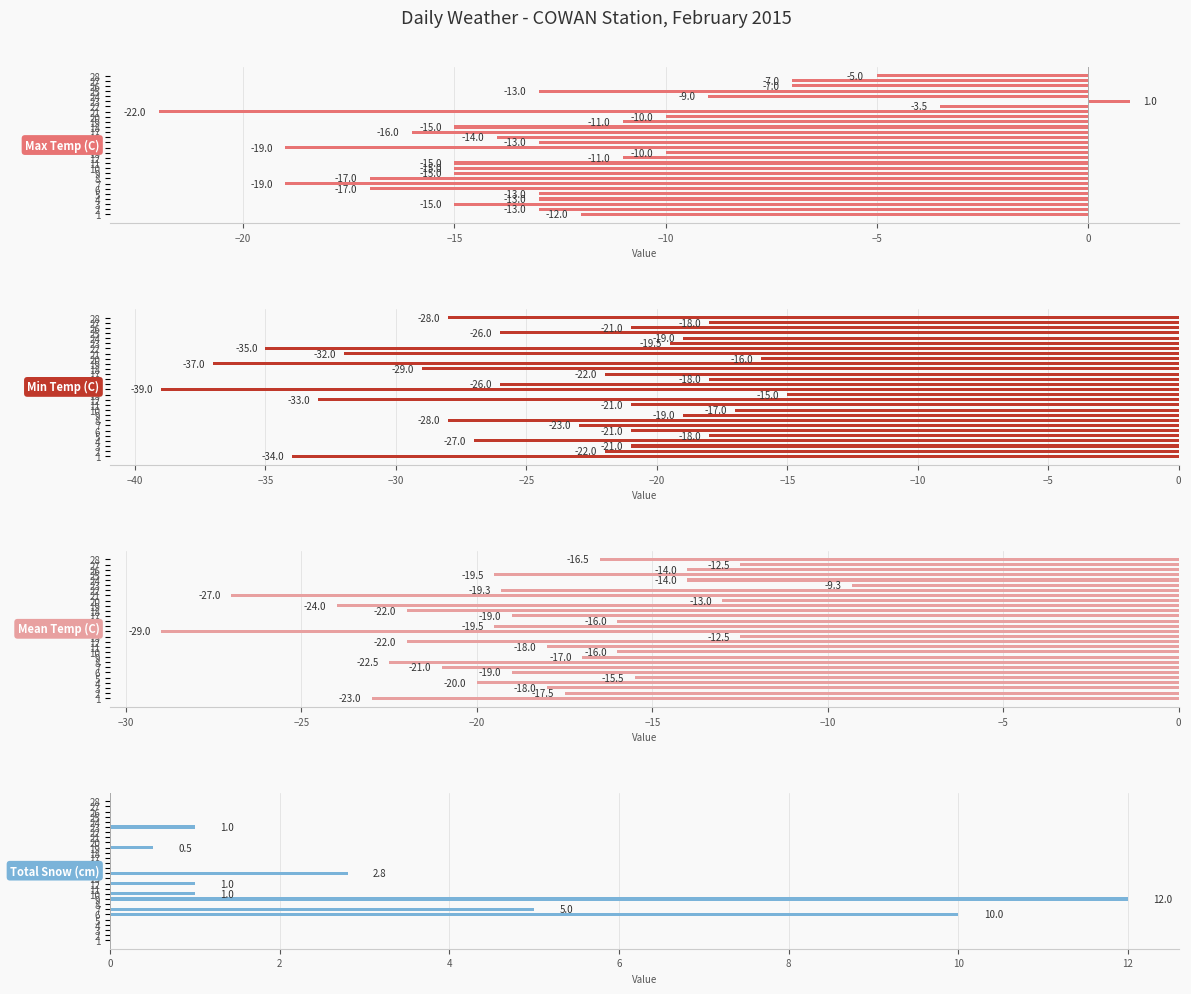

How many positive values does the Max Temp (C) series have?

1